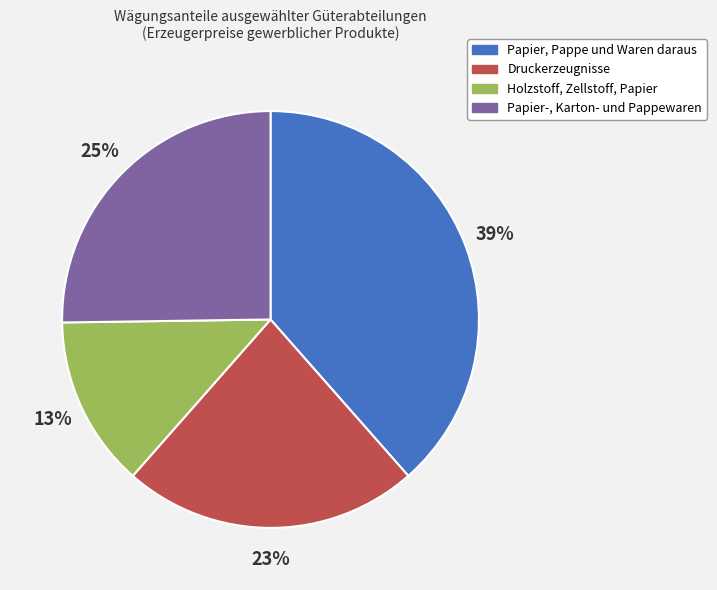

Count the number of slices in the pie.

4